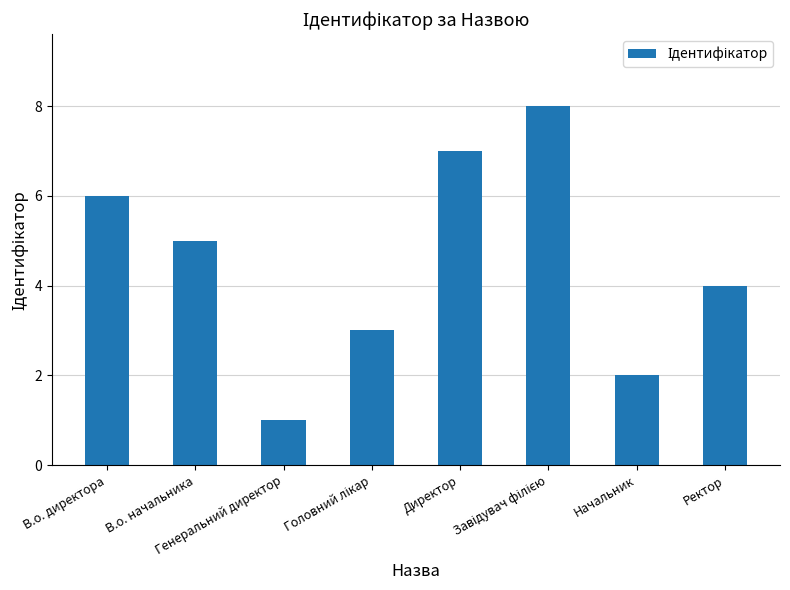

What is the greatest value displayed?

8